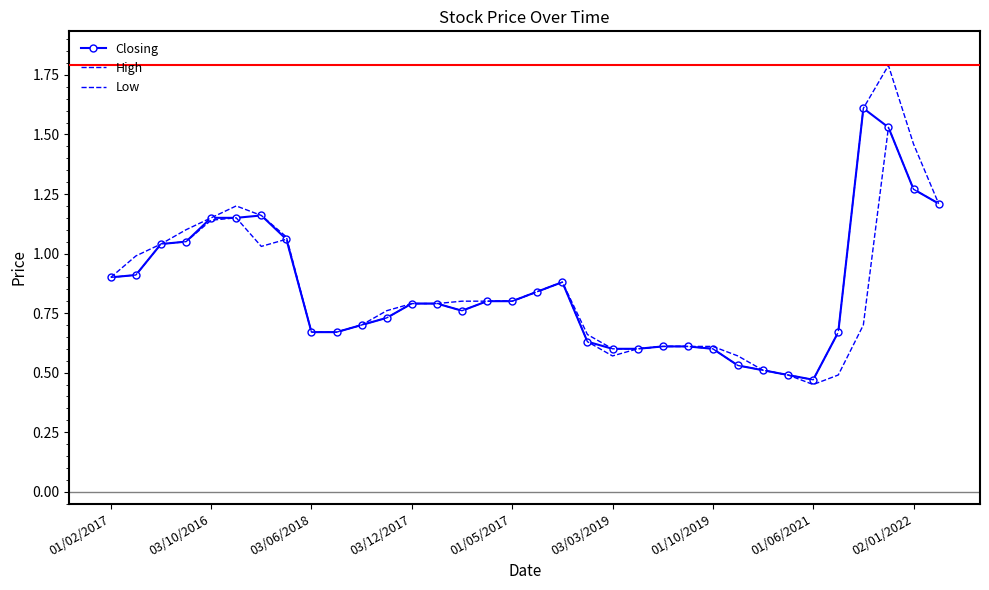

What is the difference between the maximum and minimum values in the Low series?

1.1